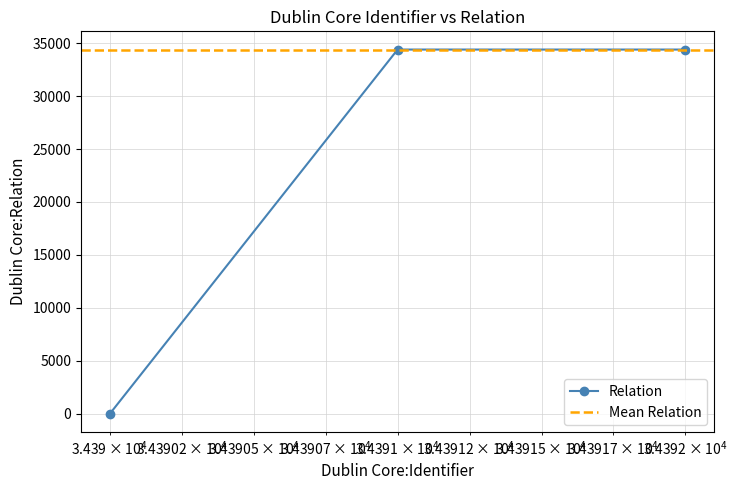

At which label is the value closest to 17196?

34392